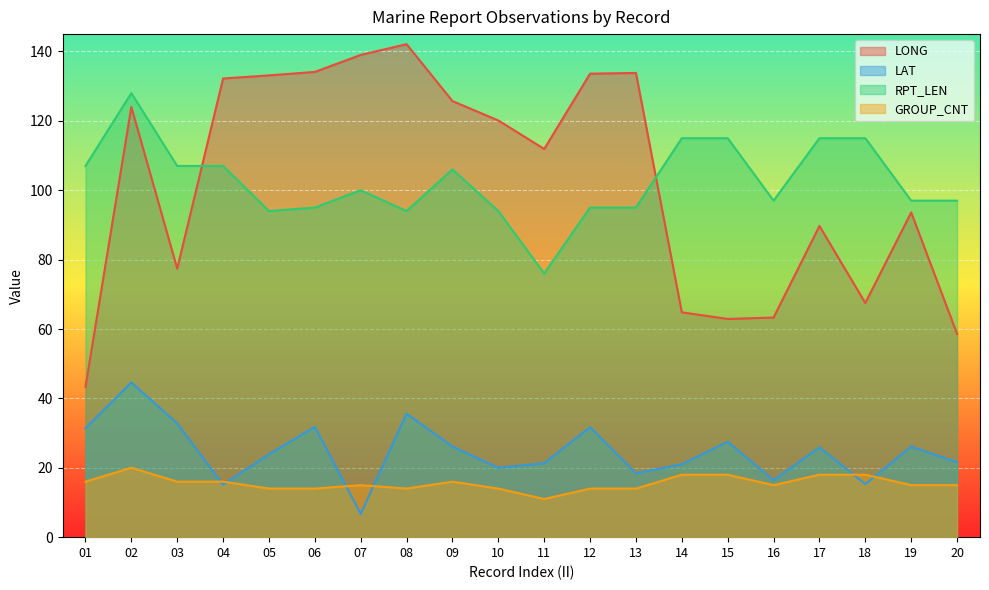

Reading left to right, what are all the values shown in this chart?

LONG: 01=43.3	02=124.0	03=77.4	04=132.2	05=133.1	06=134.1	07=139.0	08=142.1	09=125.7	10=120.1	11=111.9	12=133.6	13=133.8	14=64.8	15=62.9	16=63.3	17=89.7	18=67.5	19=93.6	20=58.6
LAT: 01=31.4	02=44.6	03=32.8	04=15.1	05=23.9	06=31.8	07=6.7	08=35.6	09=26.1	10=20.0	11=21.3	12=31.7	13=18.4	14=21.0	15=27.5	16=16.4	17=25.9	18=15.3	19=26.1	20=21.6
RPT_LEN: 01=107.0	02=128.0	03=107.0	04=107.0	05=94.0	06=95.0	07=100.0	08=94.0	09=106.0	10=94.0	11=76.0	12=95.0	13=95.0	14=115.0	15=115.0	16=97.0	17=115.0	18=115.0	19=97.0	20=97.0
GROUP_CNT: 01=16.0	02=20.0	03=16.0	04=16.0	05=14.0	06=14.0	07=15.0	08=14.0	09=16.0	10=14.0	11=11.0	12=14.0	13=14.0	14=18.0	15=18.0	16=15.0	17=18.0	18=18.0	19=15.0	20=15.0